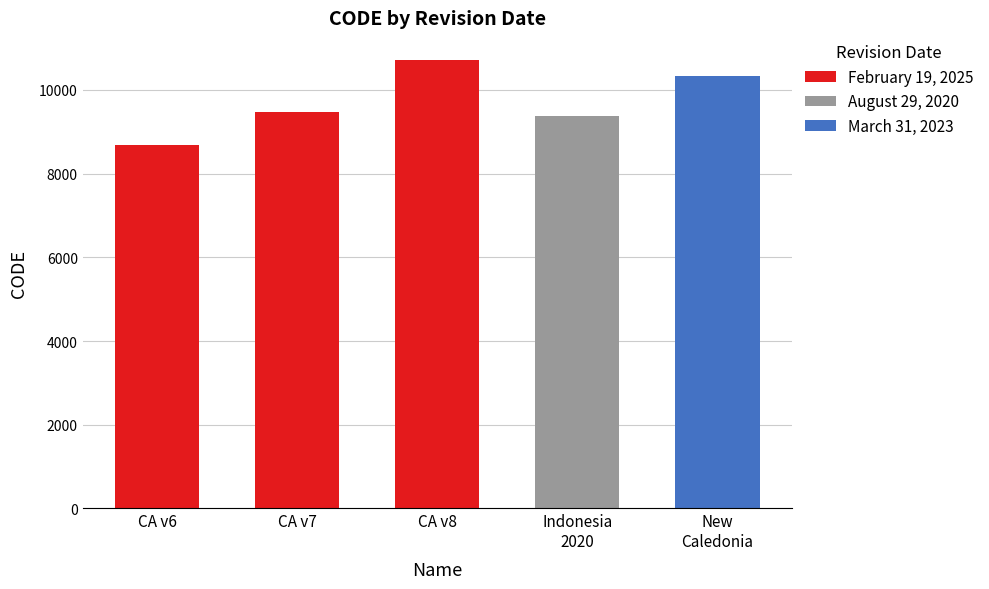

Reading left to right, list all the values displayed in this chart.

February 19, 2025=8676	February 19, 2025=9483	February 19, 2025=10707	August 29, 2020=9375	March 31, 2023=10323